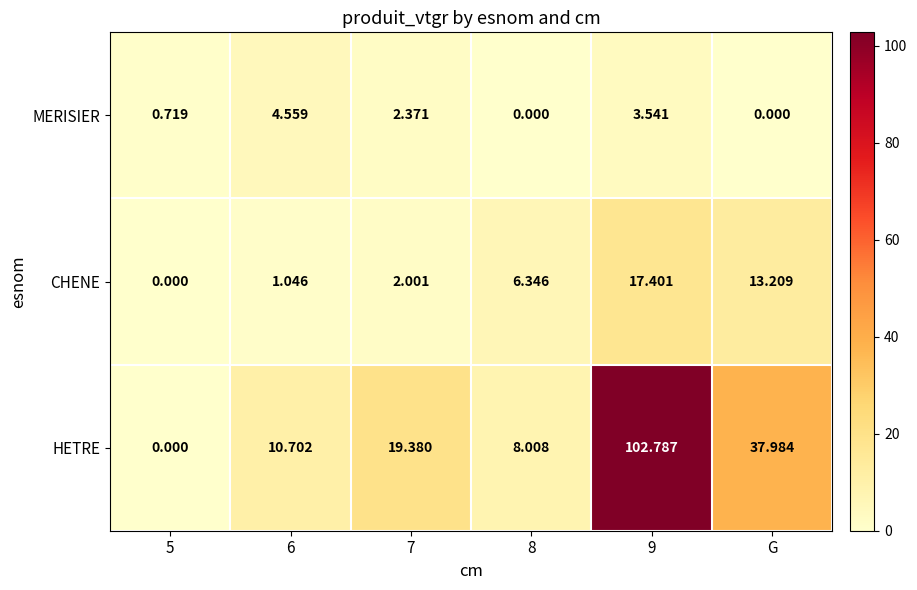

At 6, list the series in order from smallest to largest.

CHENE, MERISIER, HETRE